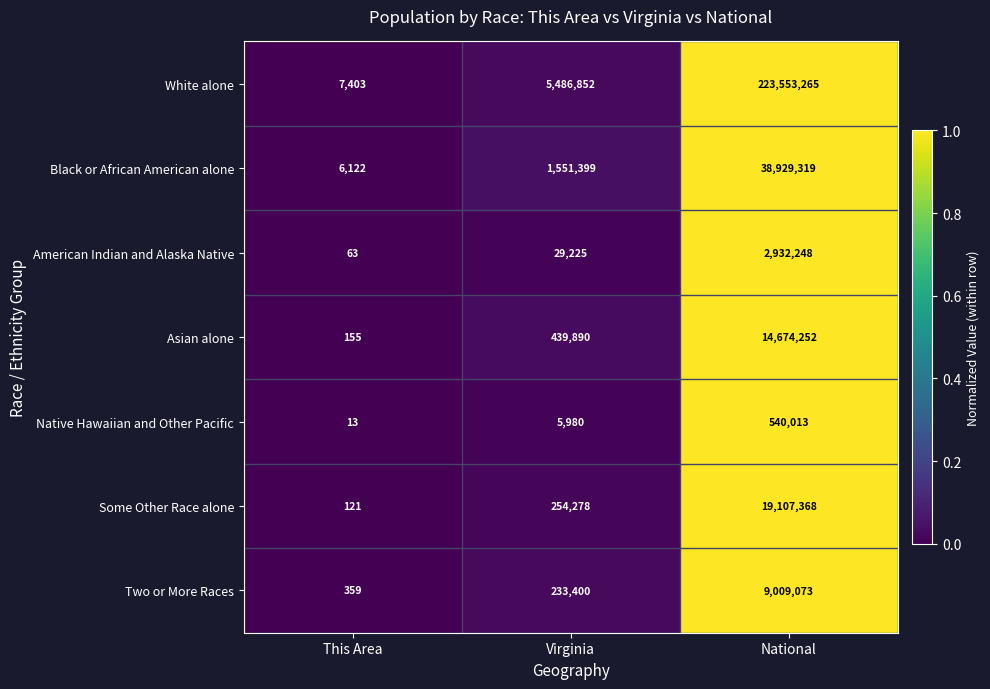

True or false: Black or African American alone has a value of 722643 at Virginia.

False